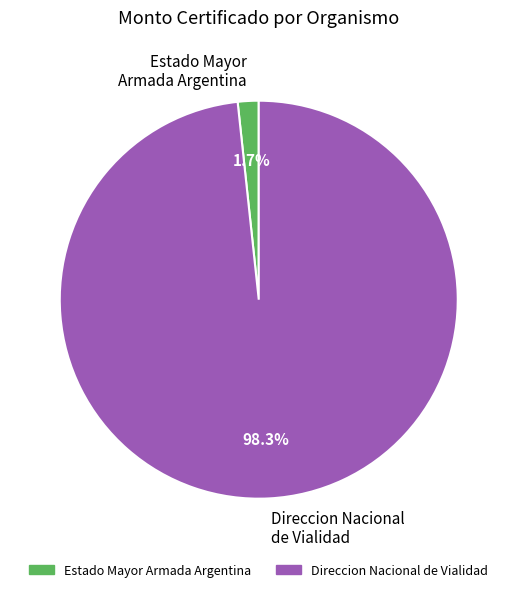

Is Direccion Nacional de Vialidad the majority of the pie?

Yes